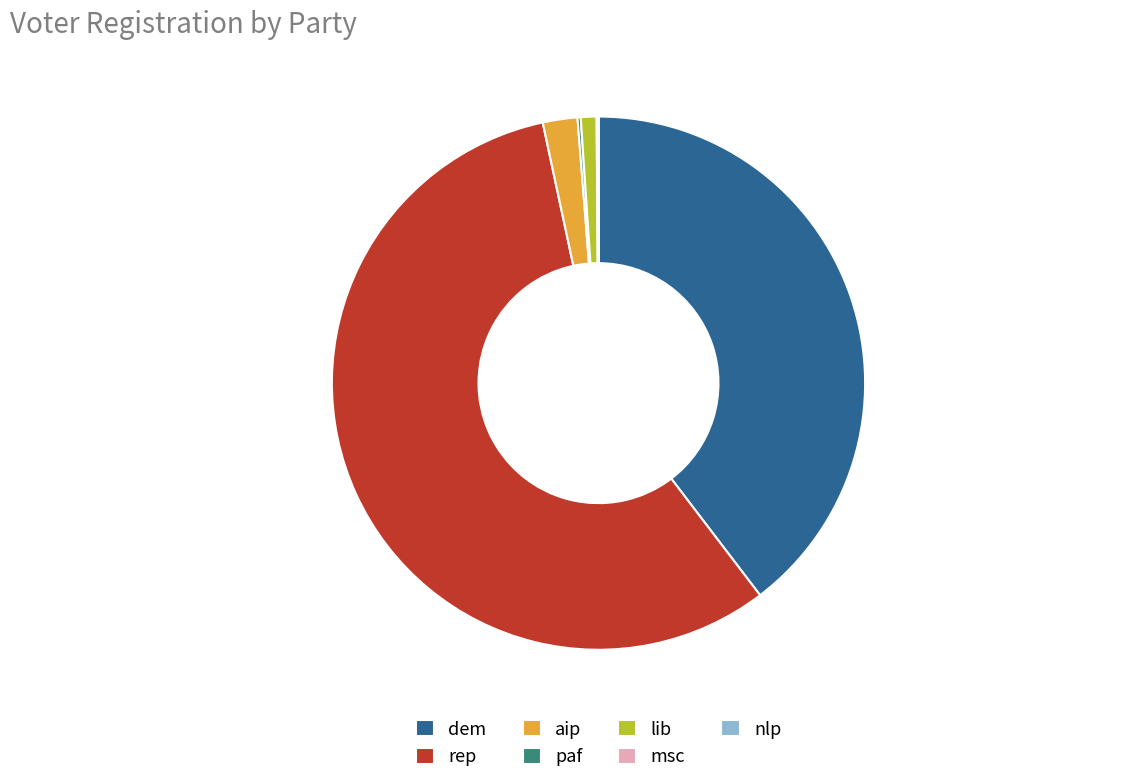

True or false: lib accounts for 1% of the total.

True